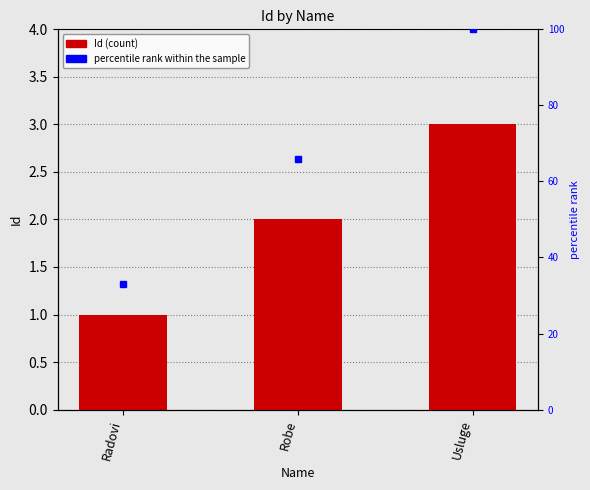

Are the bars grouped side by side (vs. stacked)?

No